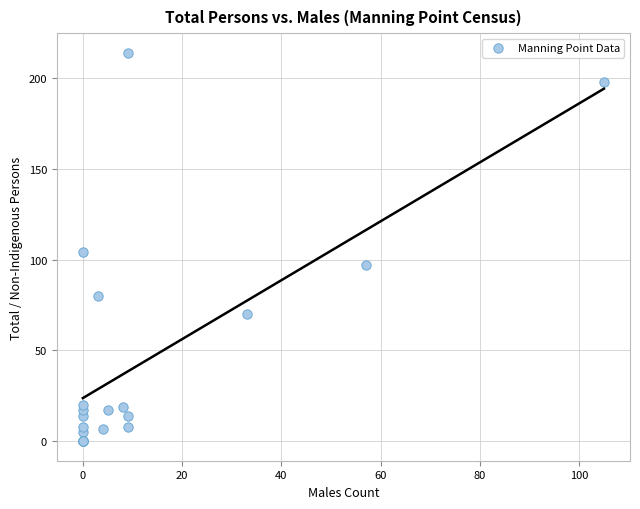

What Y value in the scatter plot is closest to 107?

104